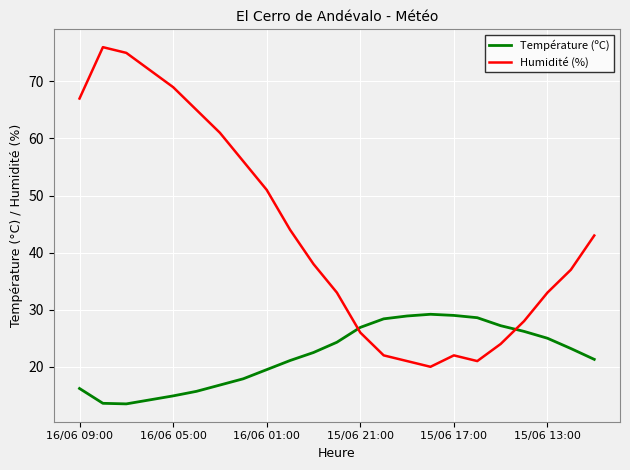

What is the greatest value displayed?

76.0